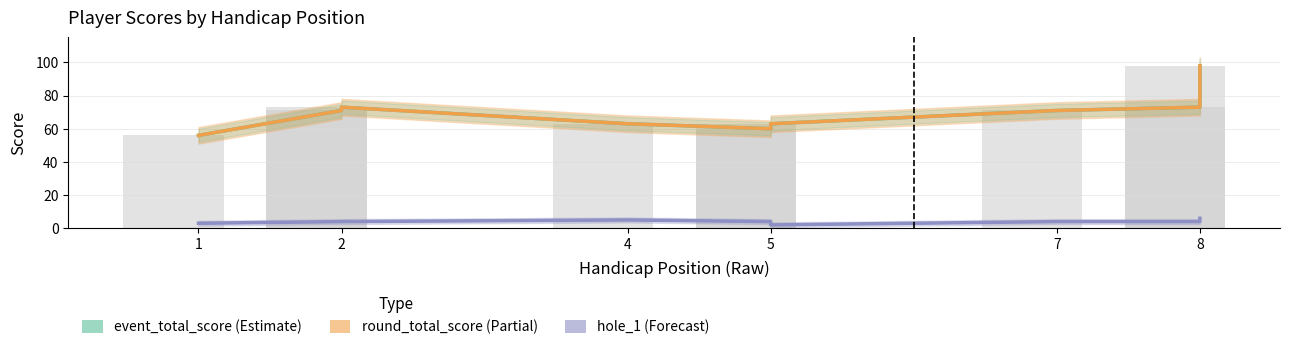

What is the lowest value of the hole_1 series?

2